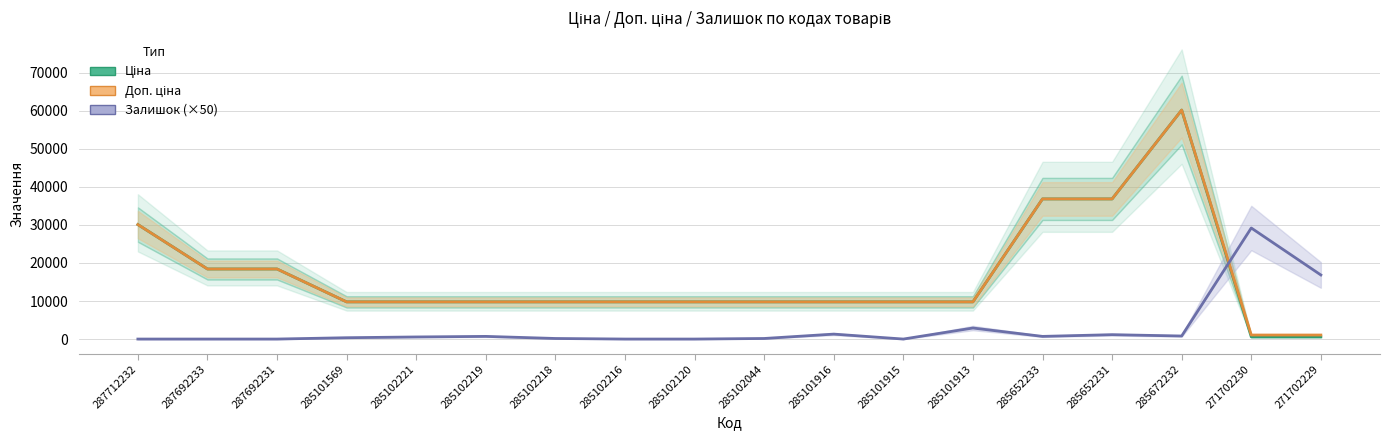

What value does the Залишок (×50) series have at 285102218?

150.0